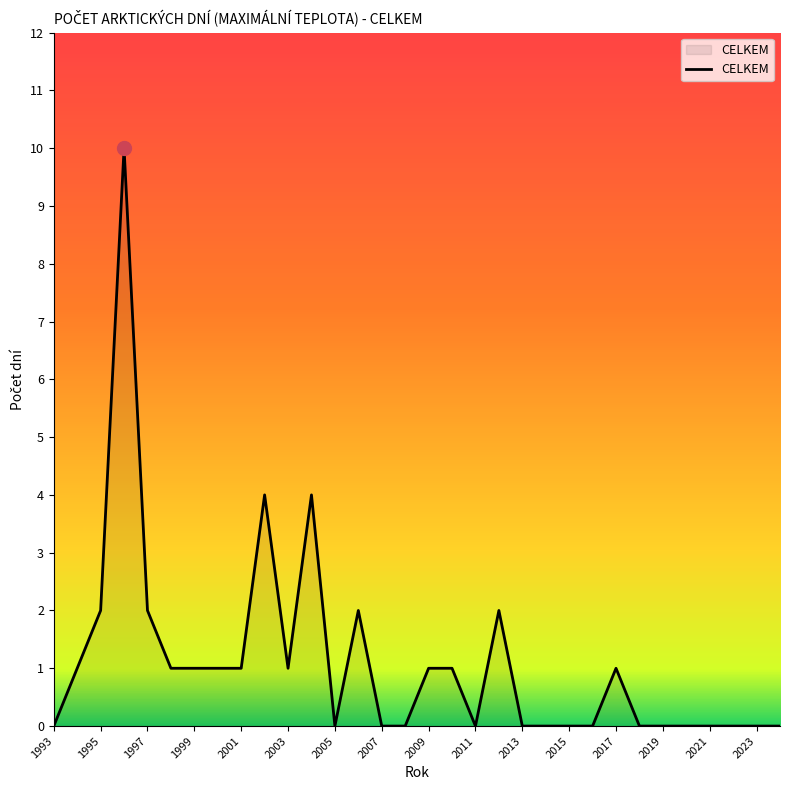

What is the sum of all values?

35